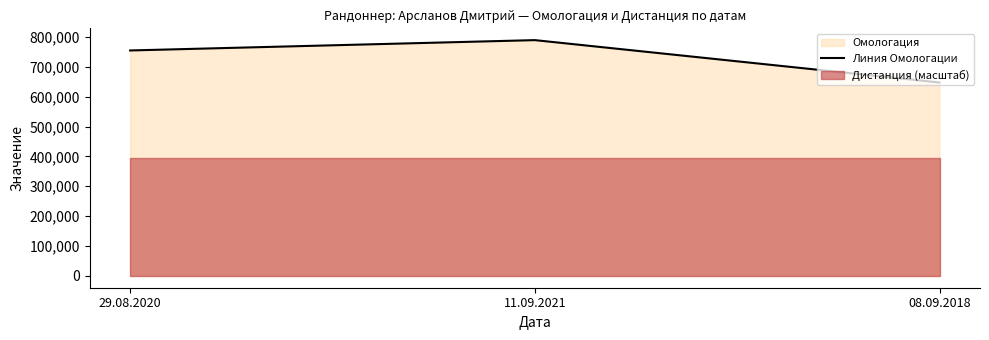

What is the approximate value at 29.08.2020, to the nearest 50?

754450